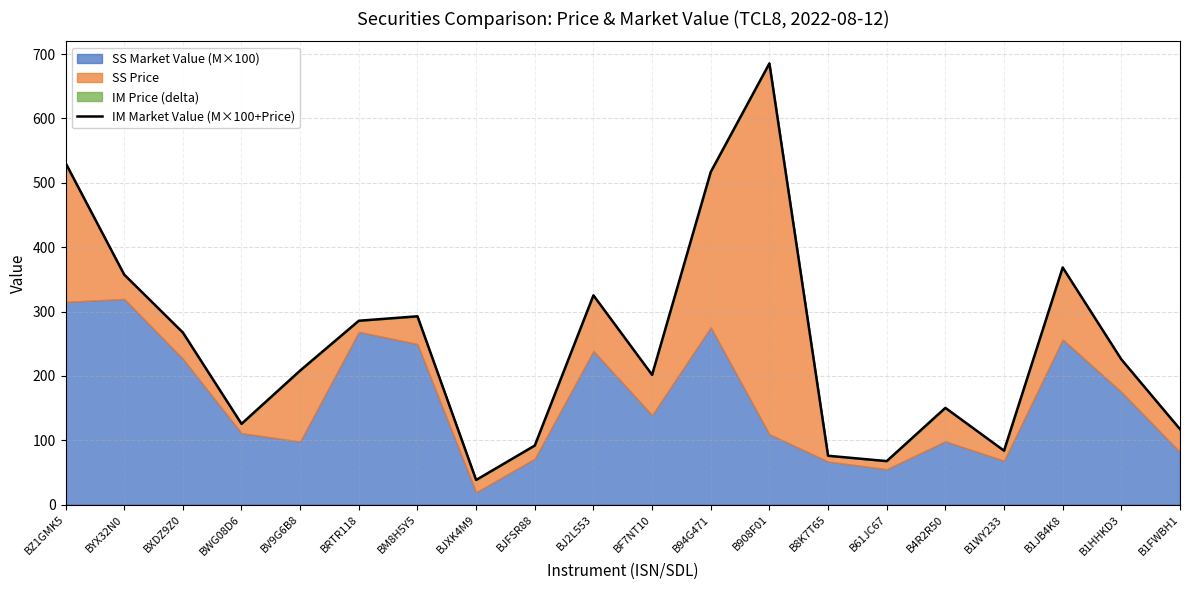

Does the chart have visible grid lines?

Yes